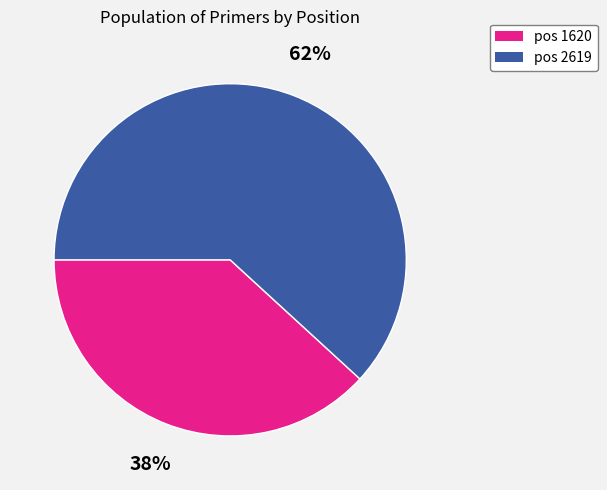

What percentage is the pos 1620 slice, to the nearest percent?

38%